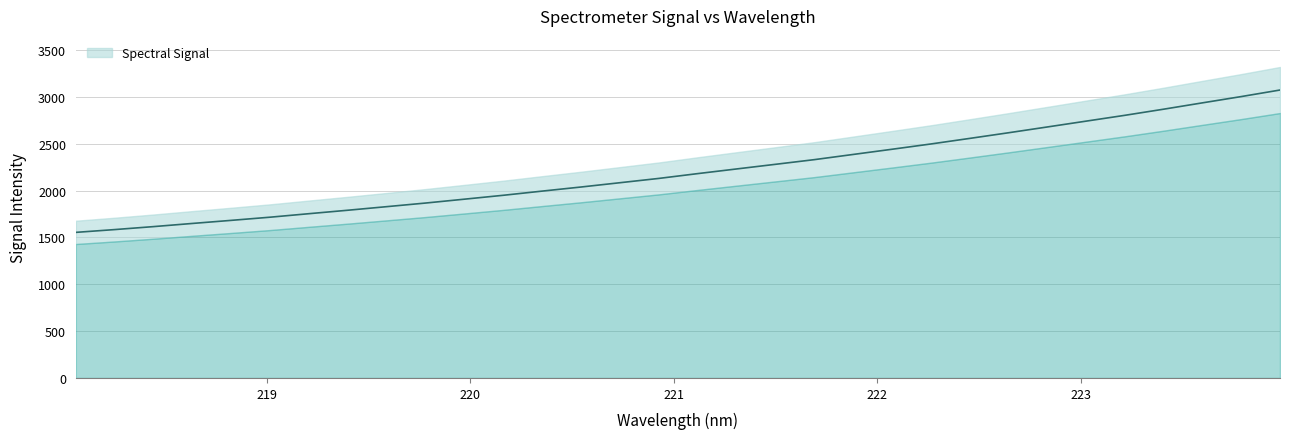

What is the ratio of the value at 221.1174 to the value at 220.5444?

1.1